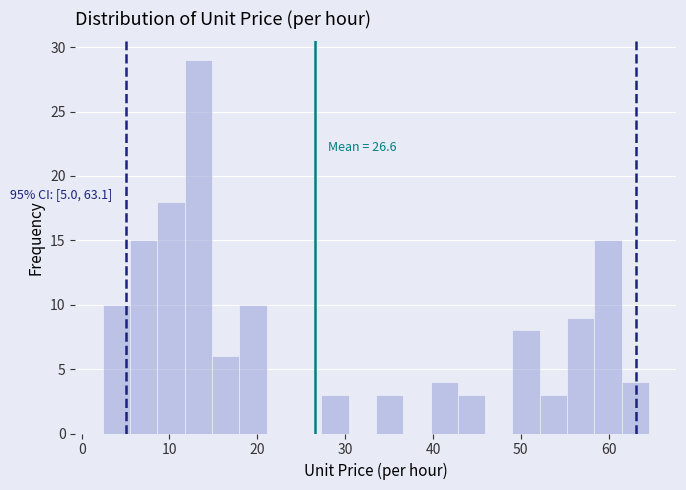

Read against the x-axis, roughly where is the centre of the tallest bar?

13